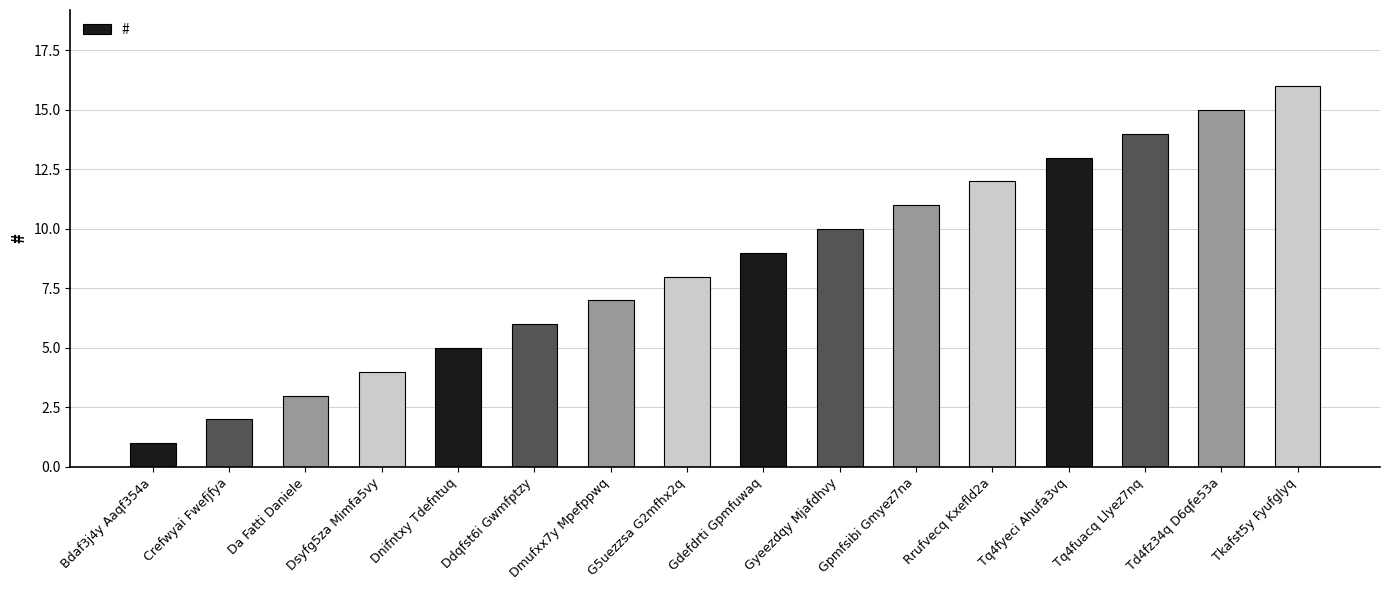

The chart shows a value of 7 at Dsyfg5za Mimfa5vy. True or false?

False